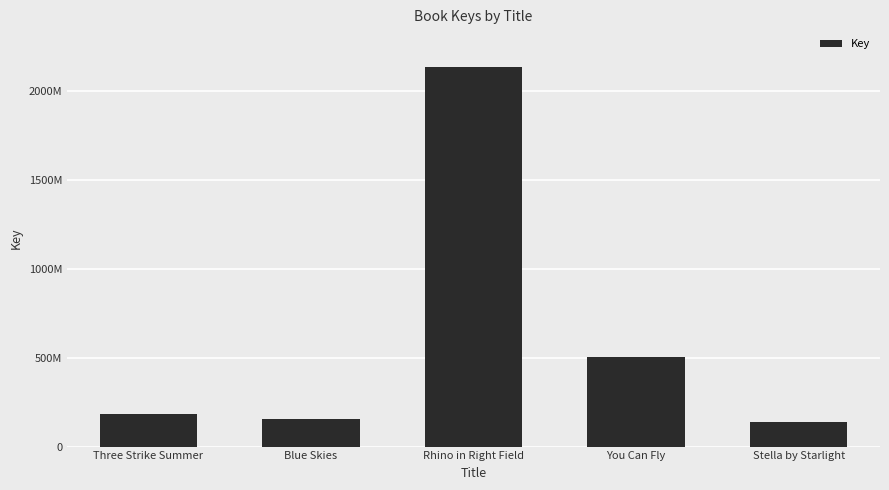

Which label corresponds to the smallest value in the chart?

Stella by Starlight